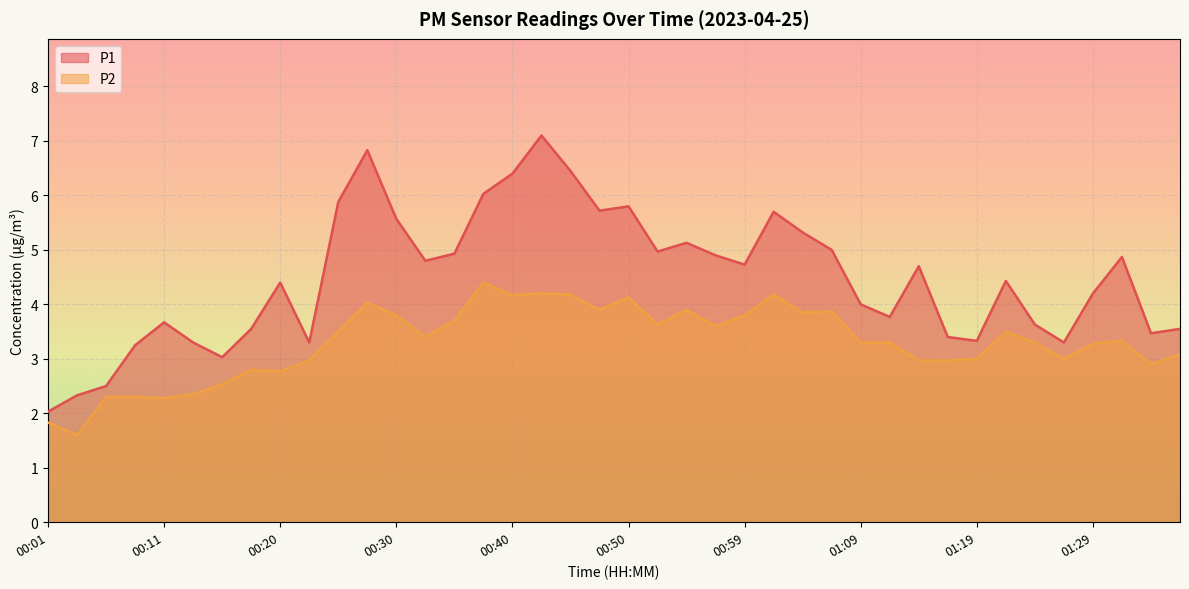

True or false: P1 and P2 intersect in this chart.

False